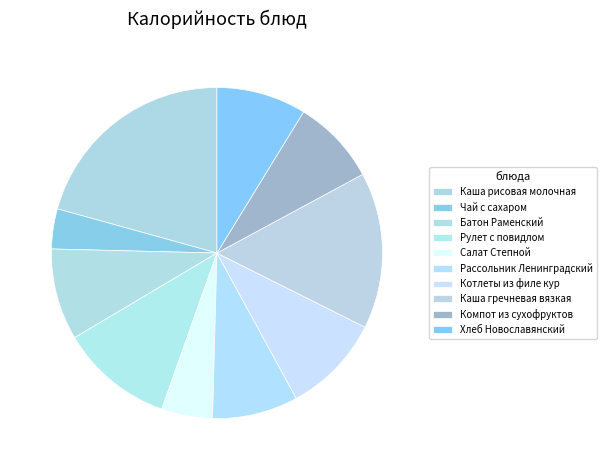

What is the ratio of the value at Компот из сухофруктов to the value at Котлеты из филе кур?

0.9